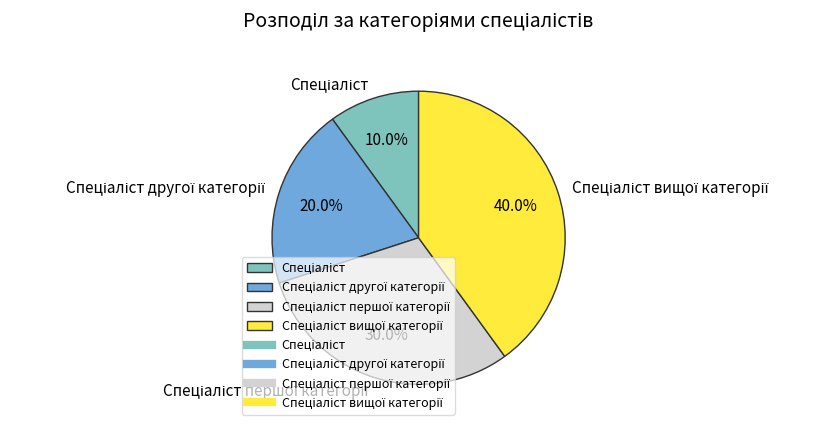

Is there any slice that represents more than half of the pie?

No